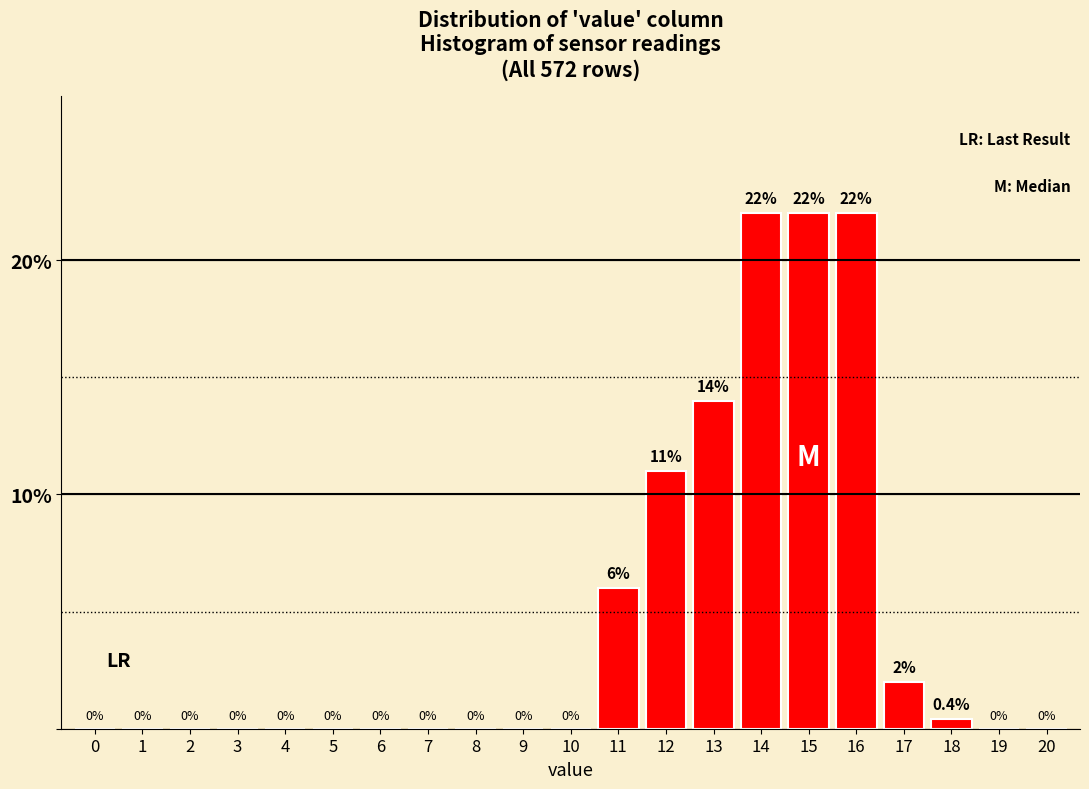

Reading right to left, what are all the values shown in this chart?

20=0.0	19=0.0	18=0.4	17=2.0	16=22.0	15=22.0	14=22.0	13=14.0	12=11.0	11=6.0	10=0.0	9=0.0	8=0.0	7=0.0	6=0.0	5=0.0	4=0.0	3=0.0	2=0.0	1=0.0	0=0.0